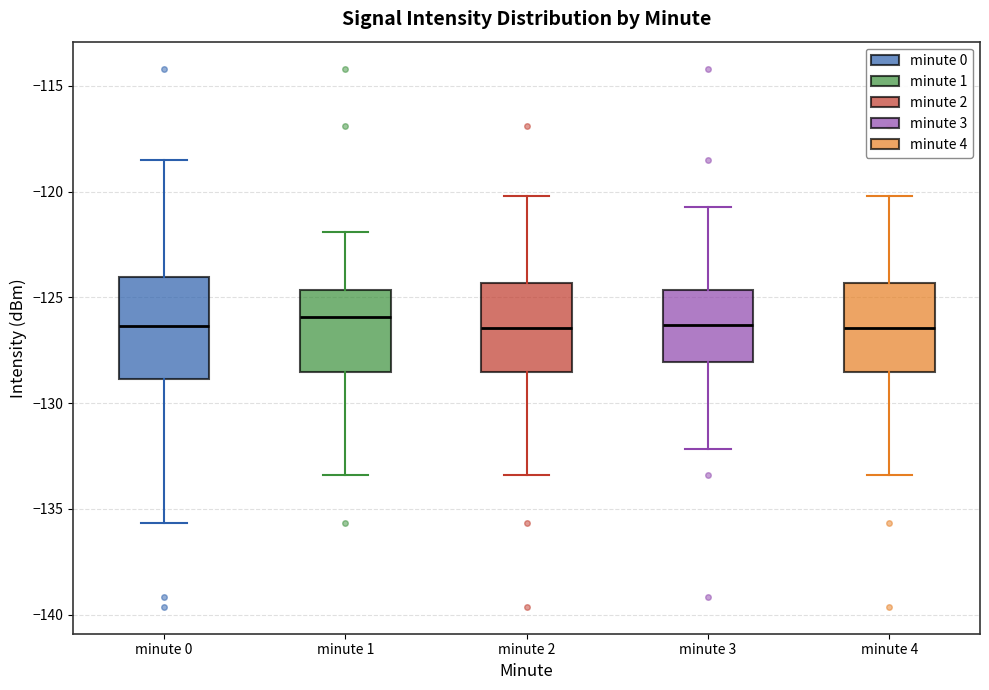

Where does the lower whisker of the box for minute 4 end on the y-axis? The values are not printed on the chart, so give them approximately, as read against the axis.

-133.5